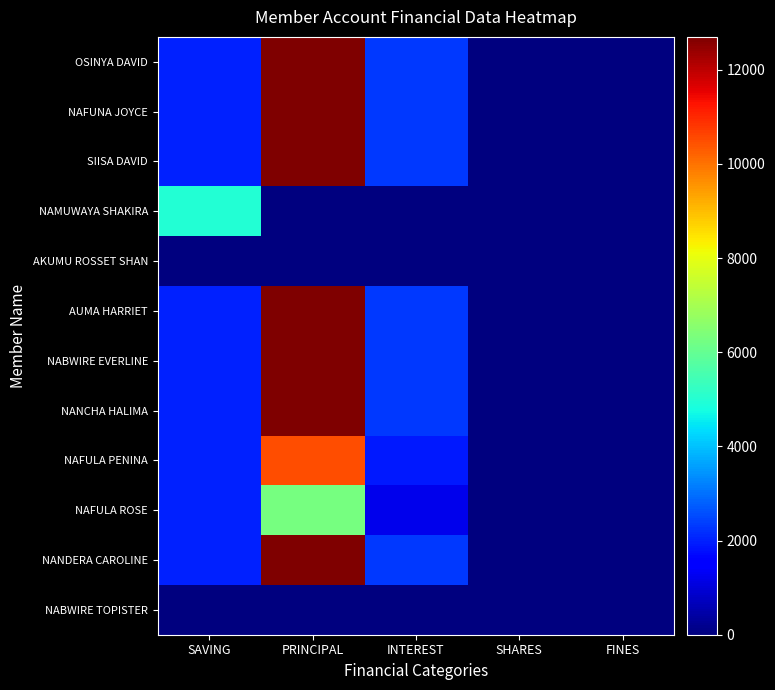

What is the maximum value shown in the chart?

12700